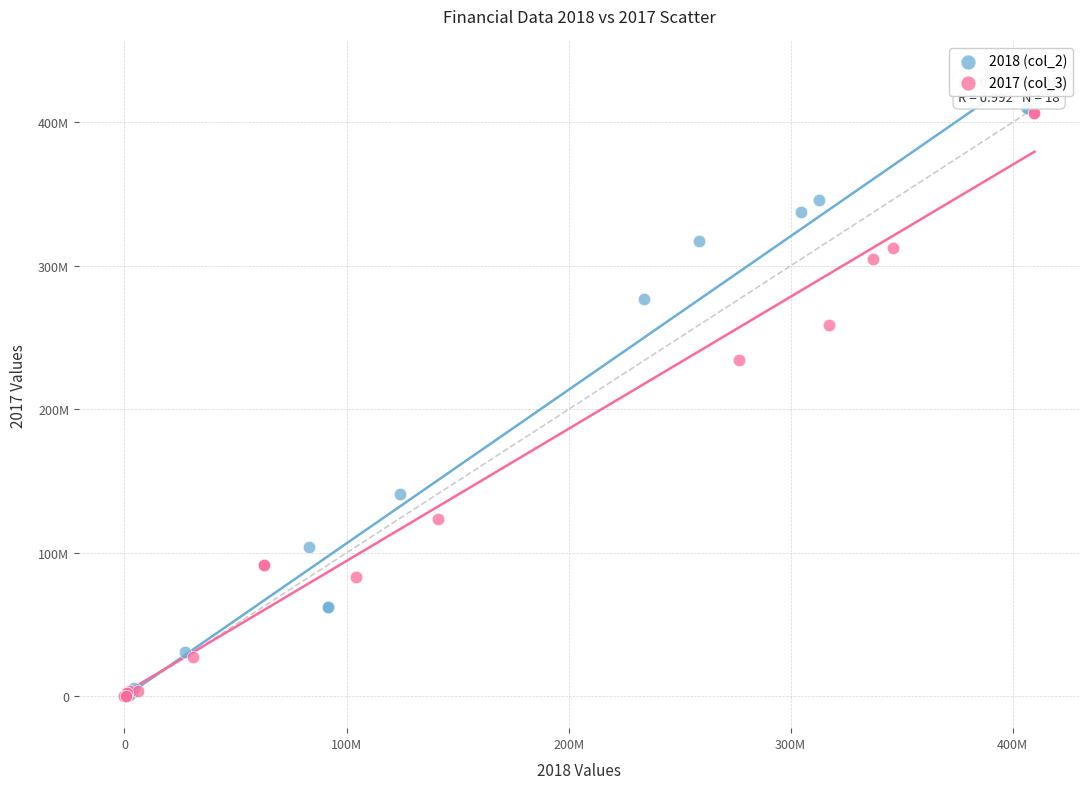

What are all the series names shown in the legend?

2018 (col_2), 2017 (col_3)